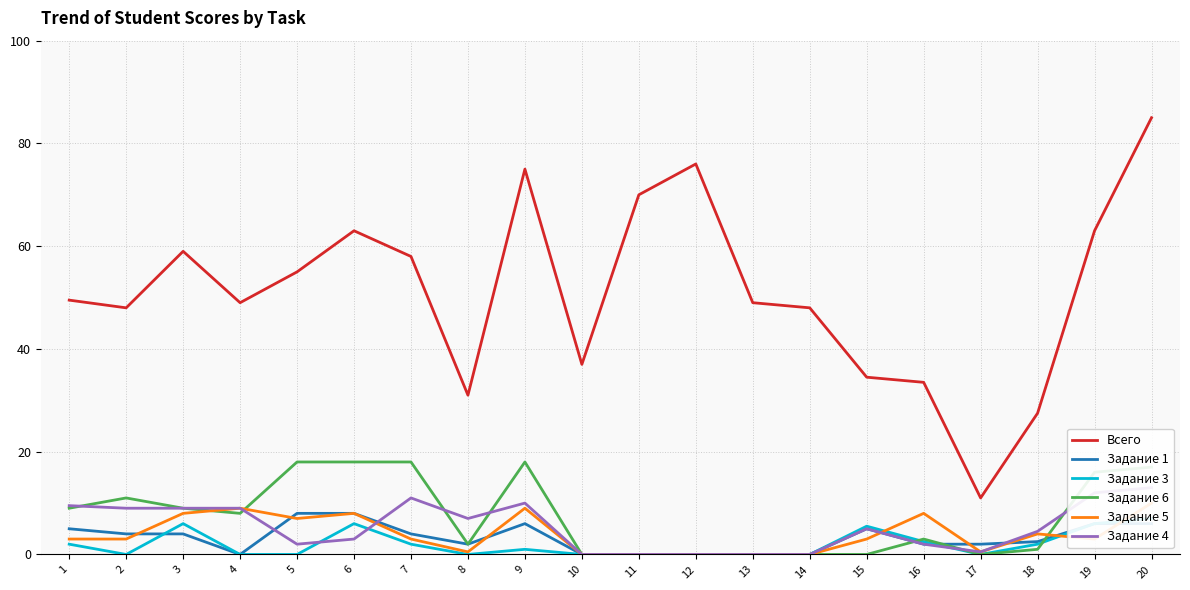

Reading left to right, what are all the values shown in this chart?

Всего: 49.5	48.0	59.0	49.0	55.0	63.0	58.0	31.0	75.0	37.0	70.0	76.0	49.0	48.0	34.5	33.5	11.0	27.5	63.0	85.0
Задание 1: 5.0	4.0	4.0	0.0	8.0	8.0	4.0	2.0	6.0	0.0	0.0	0.0	0.0	0.0	5.0	2.0	2.0	2.5	6.0	6.0
Задание 3: 2.0	0.0	6.0	0.0	0.0	6.0	2.0	0.0	1.0	0.0	0.0	0.0	0.0	0.0	5.5	2.5	0.0	2.0	6.0	7.0
Задание 6: 9.0	11.0	9.0	8.0	18.0	18.0	18.0	2.0	18.0	0.0	0.0	0.0	0.0	0.0	0.0	3.0	0.0	1.0	16.0	17.0
Задание 5: 3.0	3.0	8.0	9.0	7.0	8.0	3.0	0.5	9.0	0.0	0.0	0.0	0.0	0.0	3.0	8.0	0.5	4.0	3.0	10.0
Задание 4: 9.5	9.0	9.0	9.0	2.0	3.0	11.0	7.0	10.0	0.0	0.0	0.0	0.0	0.0	5.0	2.0	0.5	4.5	12.0	13.0